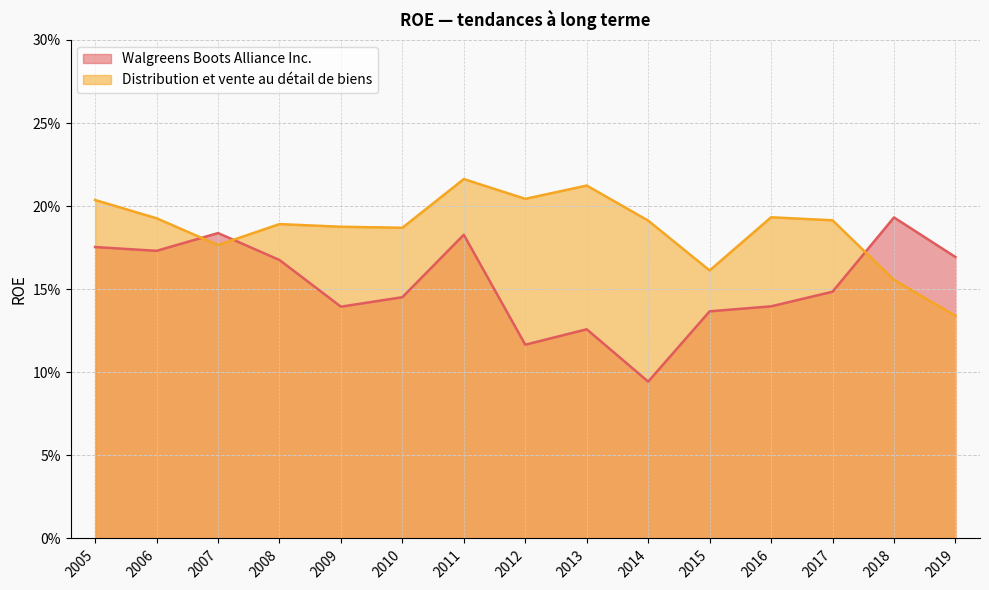

List the series in order of their overall mean, lowest first.

Walgreens Boots Alliance Inc., Distribution et vente au détail de biens